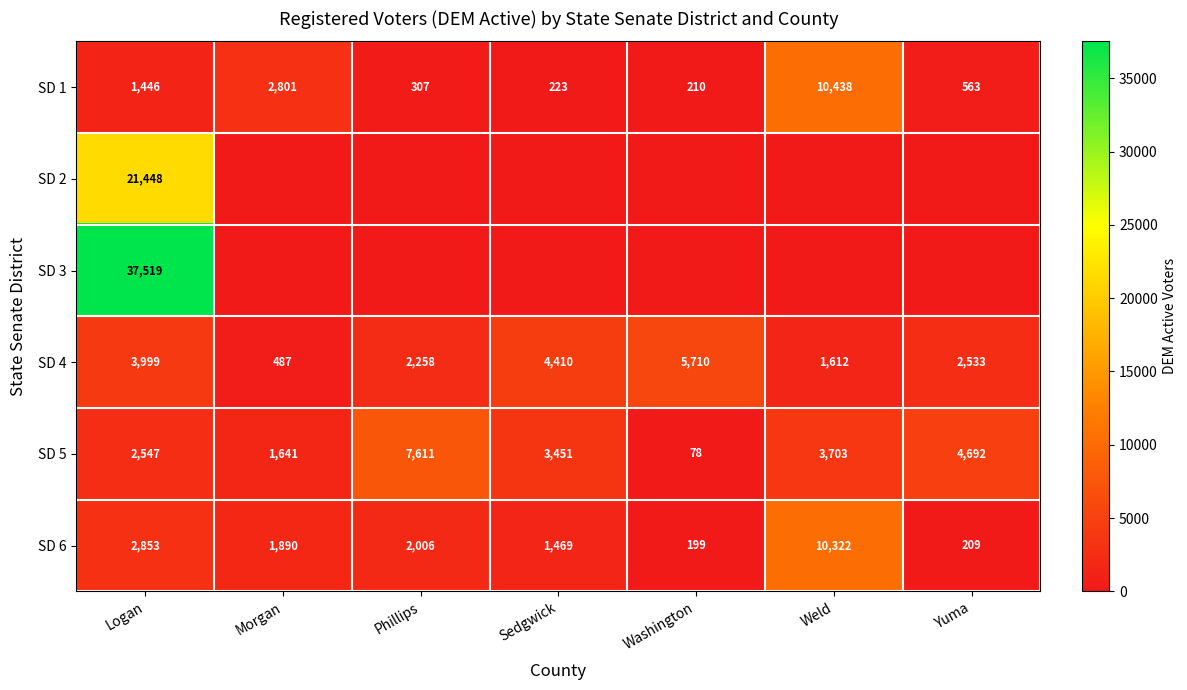

Where is SD 5 nearest to the value 3844?

Weld